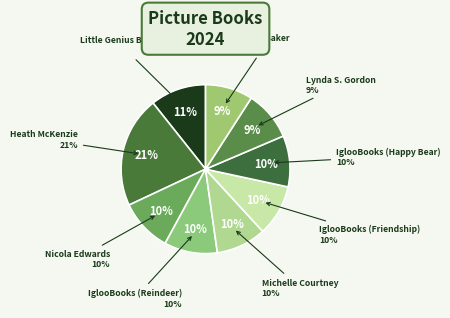

Does any single category account for the majority?

No